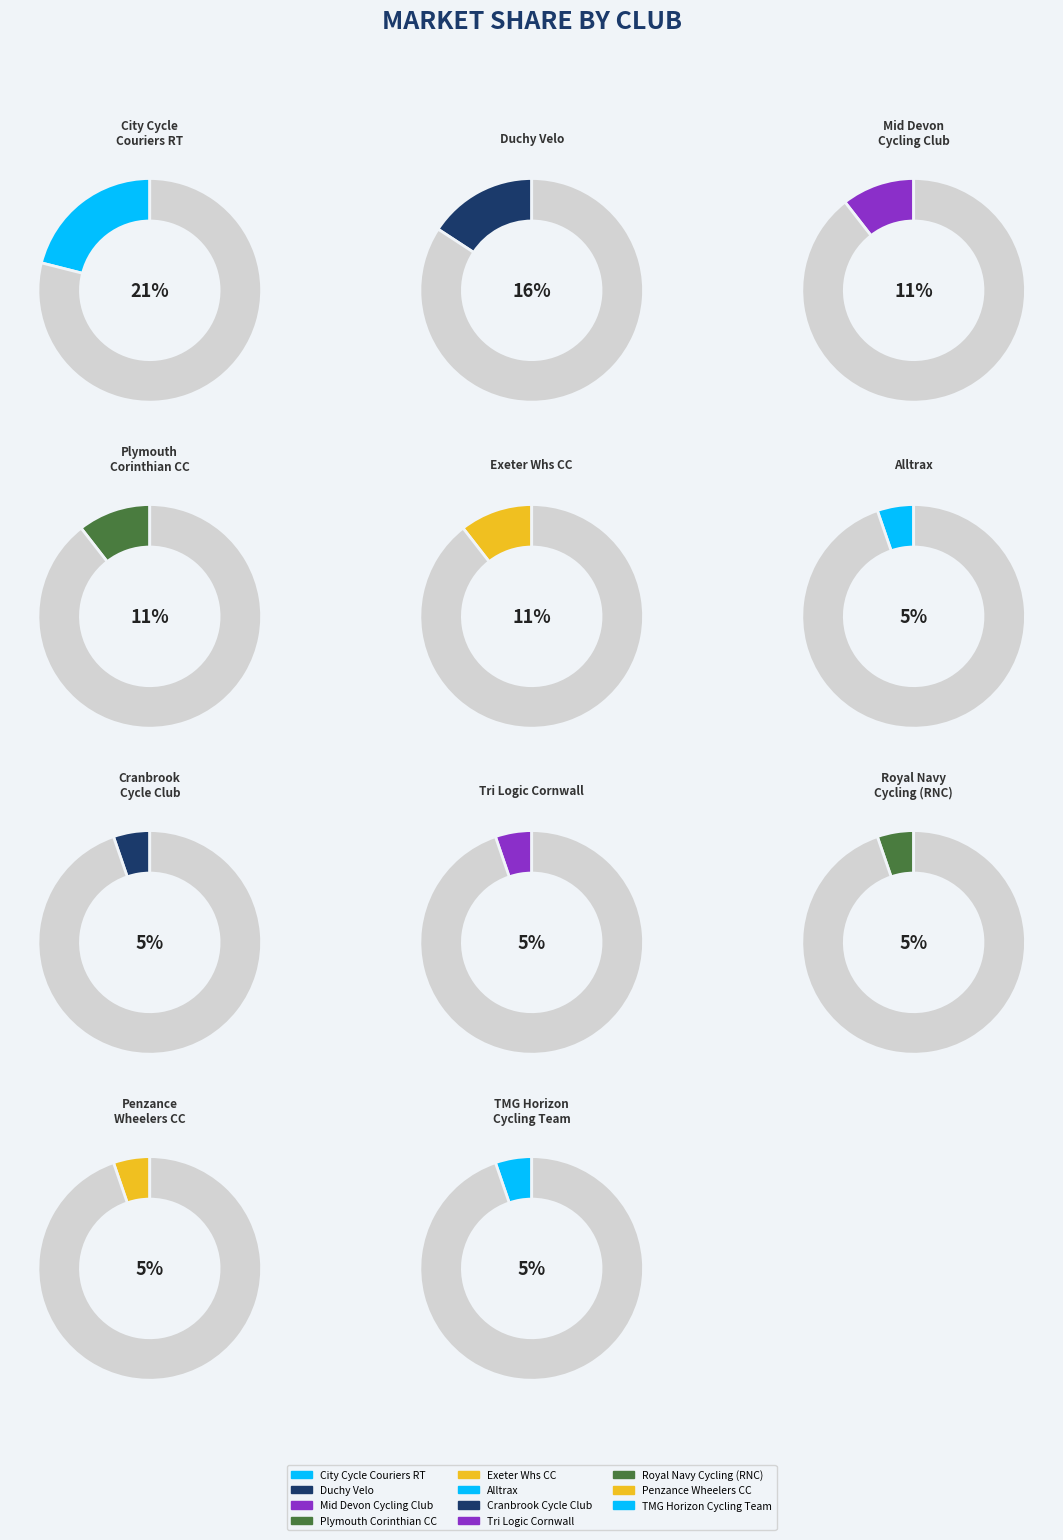

To the nearest percent, what is the difference between the Mid Devon Cycling Club and Duchy Velo slice percentages?

5%